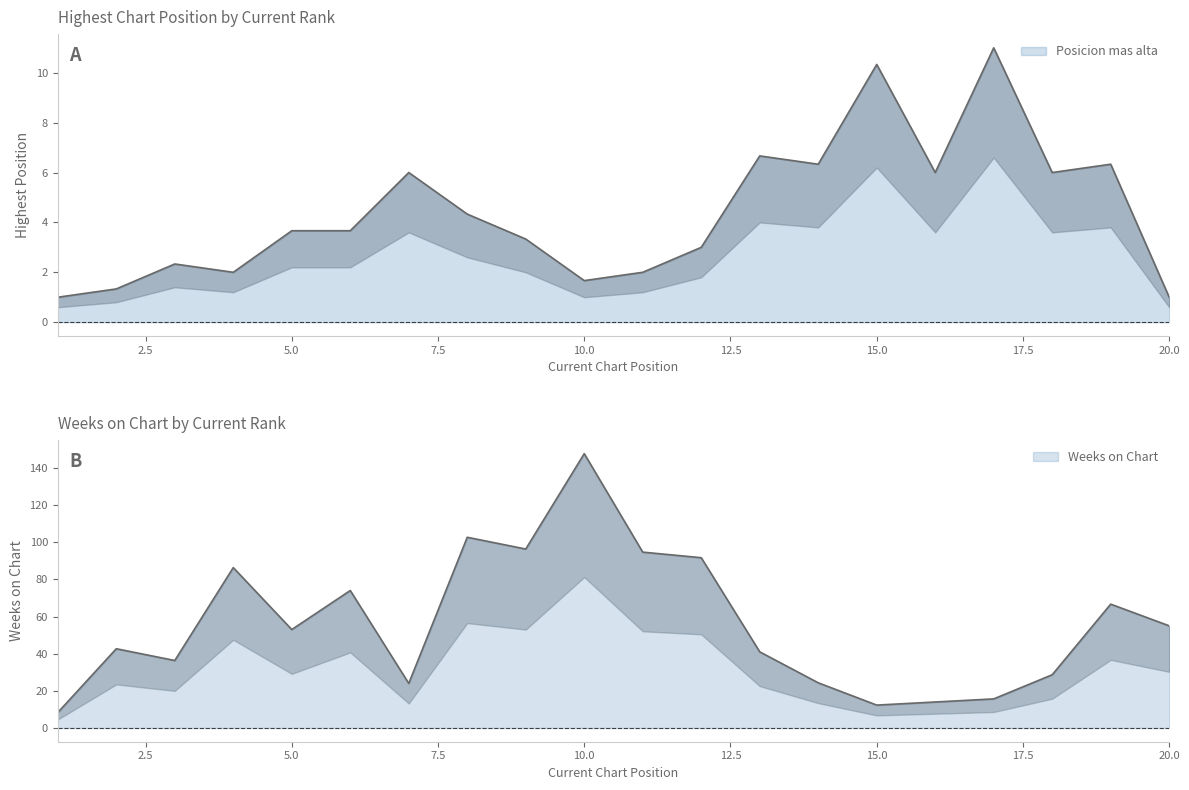

How many lines are shown in the chart?

2